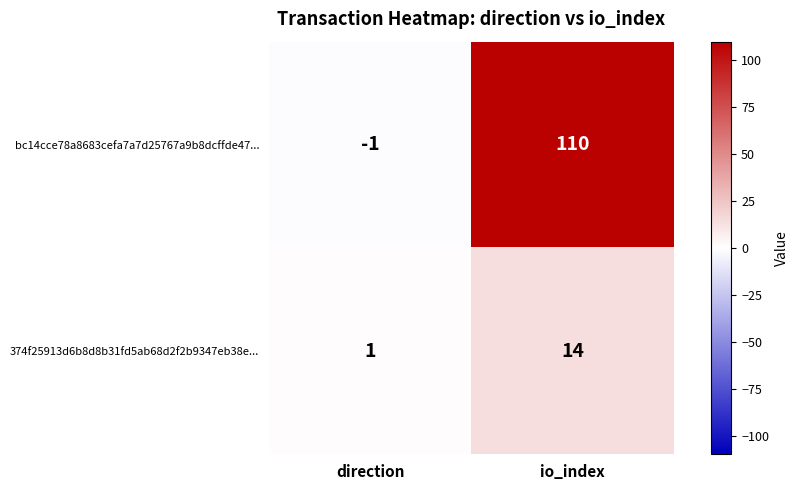

Which category has the lowest value in the bc14cce78a8683cefa7a7d25767a9b8dcffde47... series?

direction